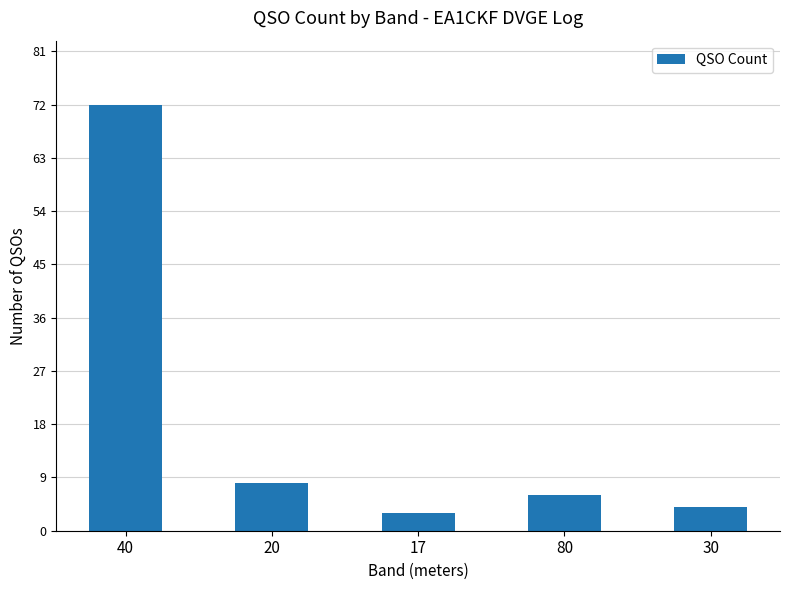

Count the number of data series in this chart.

1